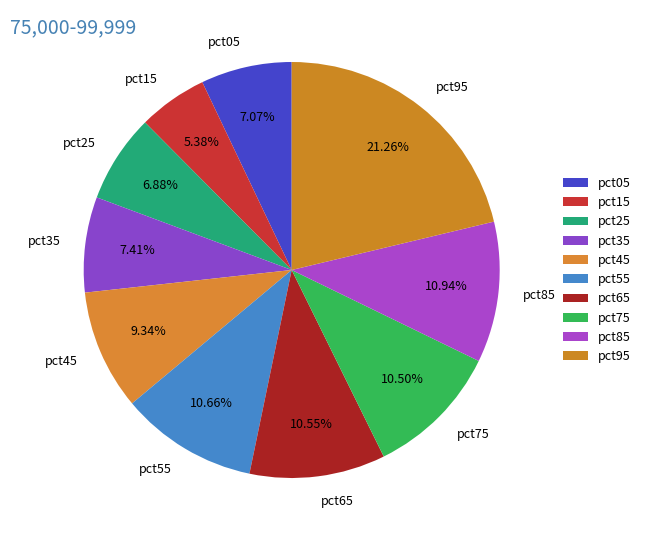

Which slice is the largest?

pct95